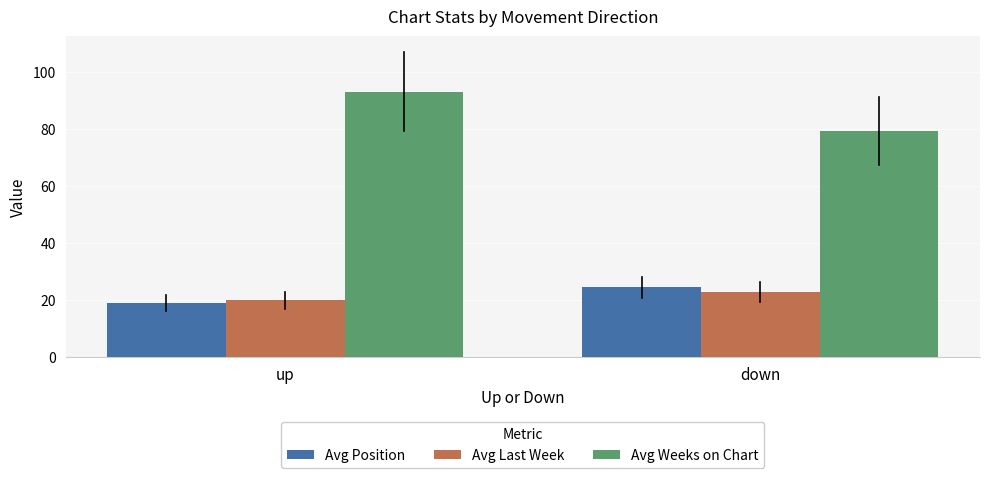

What is the label of the 1st bar from the left?

up